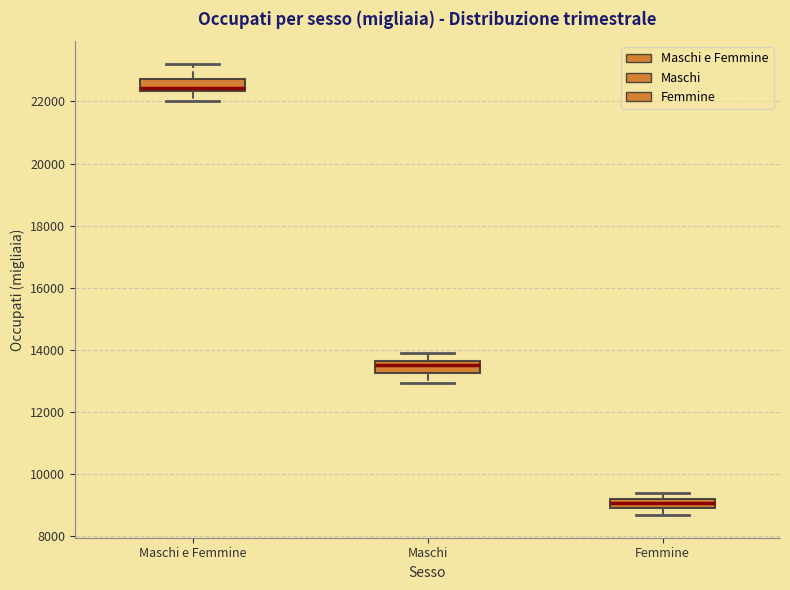

Which box has the highest median line?

Maschi e Femmine